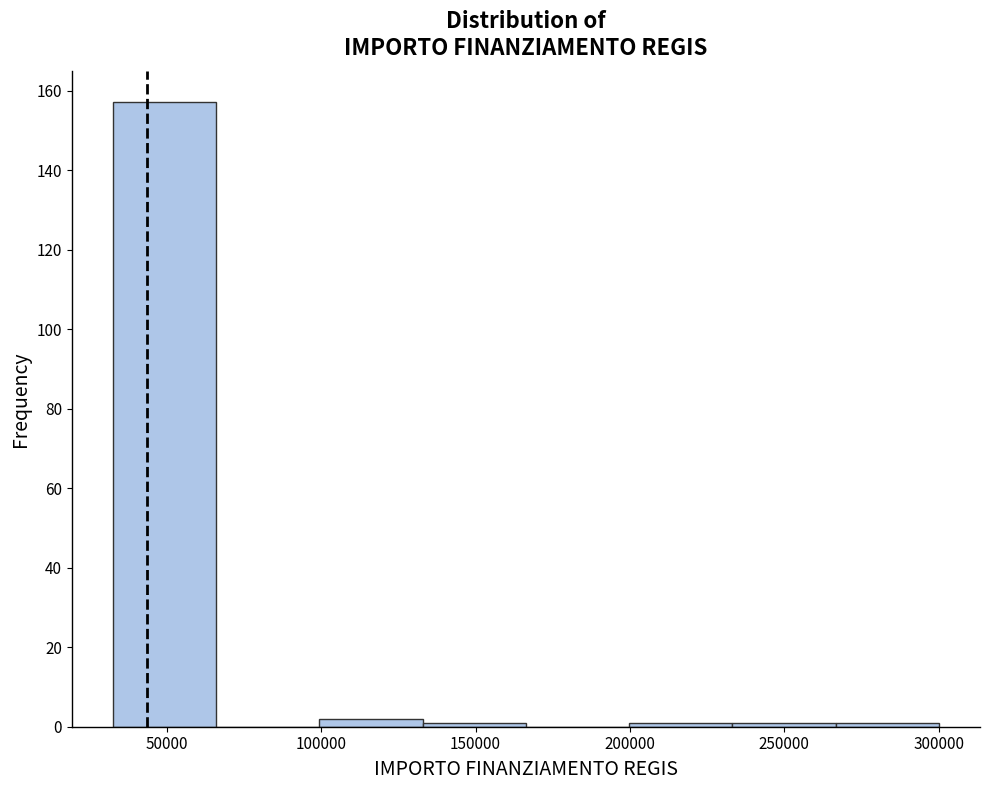

Reading left to right, list every bar in this chart as the range it spans on the x-axis followed by its height. Neither the bar edges nor the heights are printed on the chart, so give them approximately, as read against the axes.

35000 to 65000: 158
65000 to 100000: 0
100000 to 135000: 2
135000 to 165000: under 2
165000 to 200000: 0
200000 to 235000: under 2
235000 to 265000: under 2
265000 to 300000: under 2